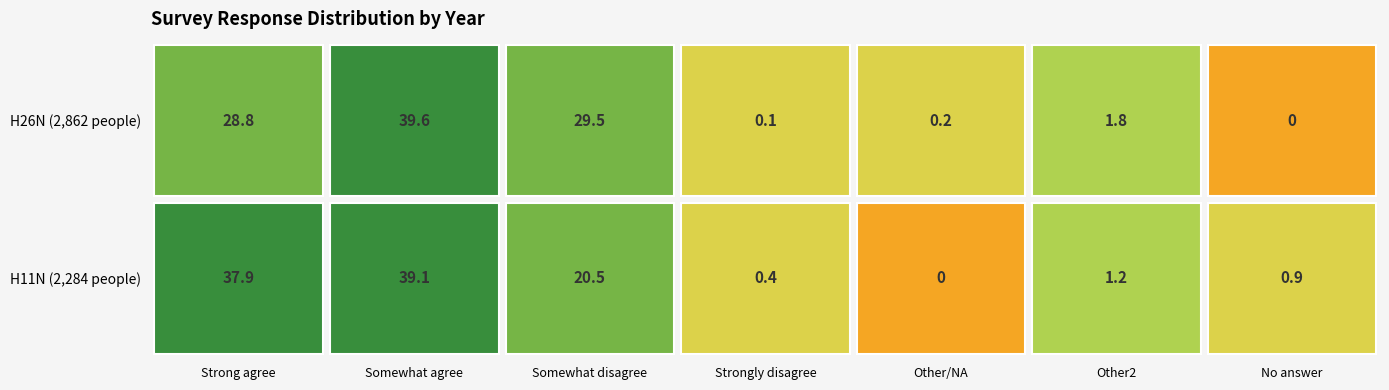

What is the total value across all series at 2?

50.0